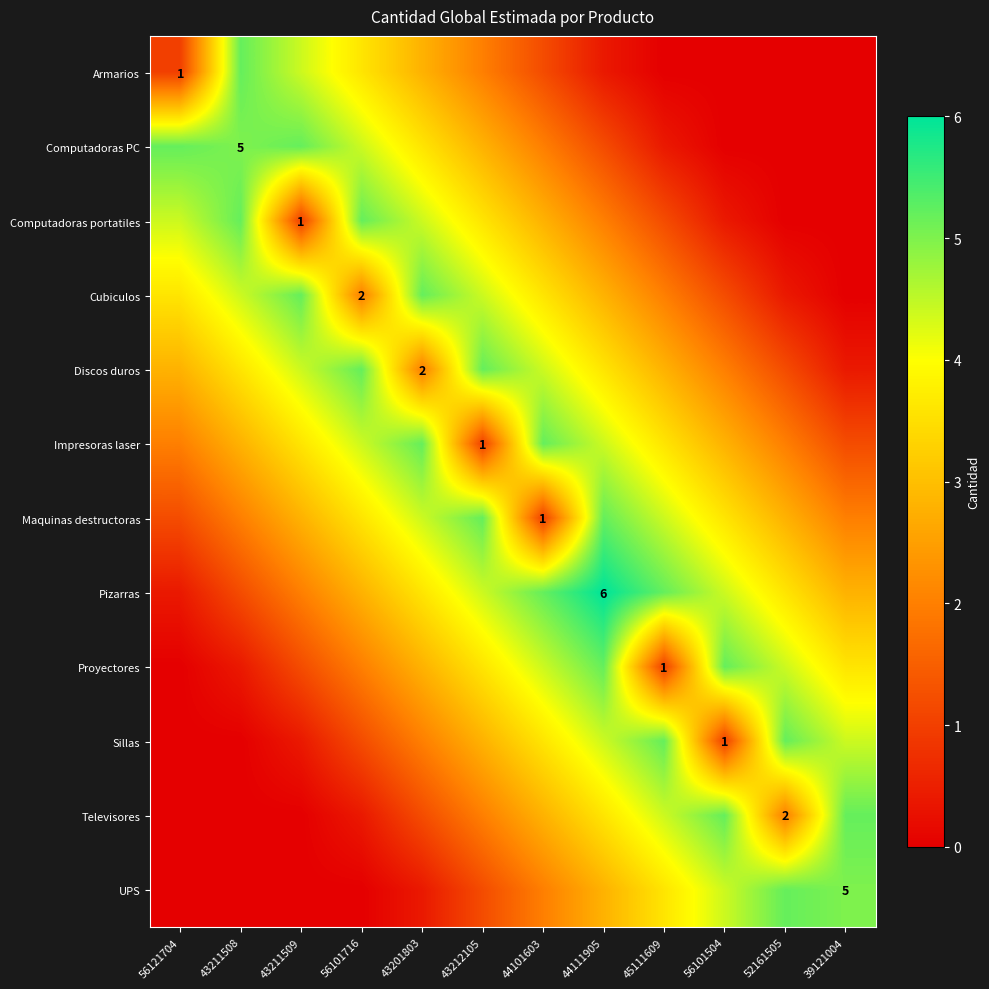

How many values in Computadoras portatiles are above zero?

10